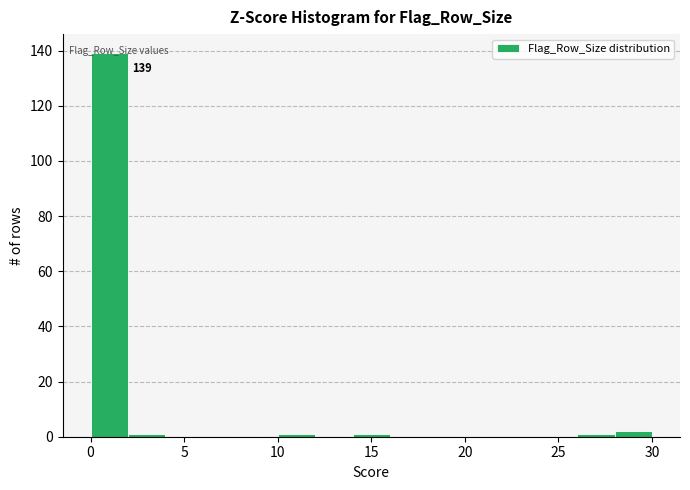

Which range on the x-axis has the tallest bar?

0 to 2